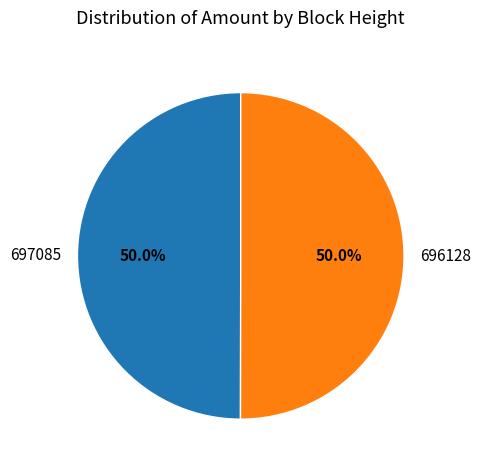

Do 697085 and 696128 together represent more than half of the pie?

Yes